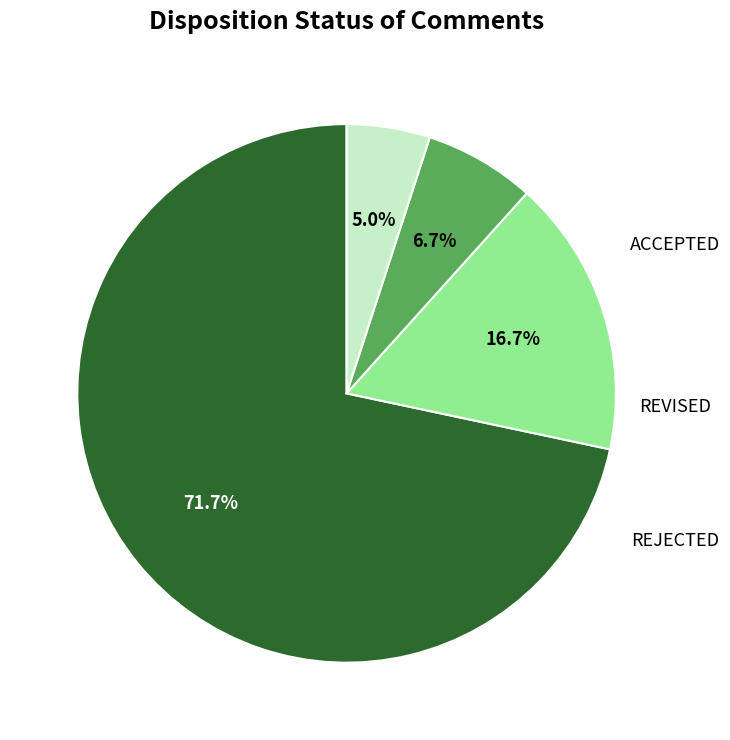

To the nearest percent, what percentage of the pie is ACCEPTED?

72%